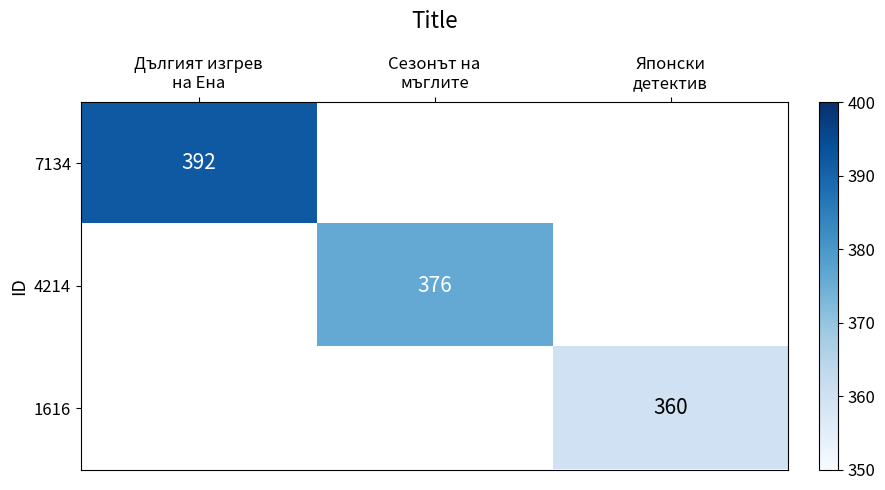

At how many categories does at least one series exceed 372?

2